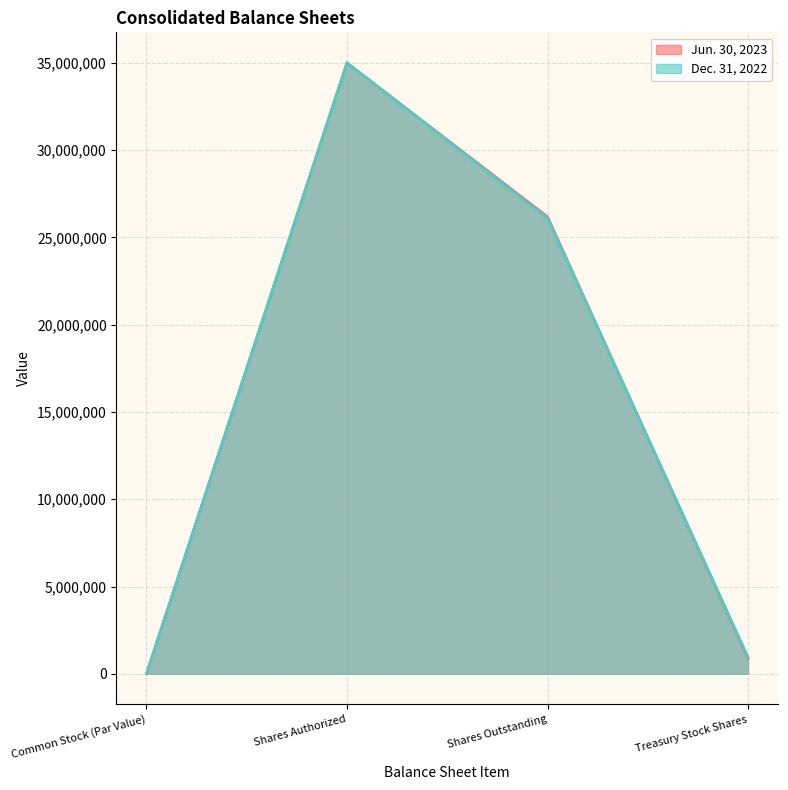

List the series in order of their peak value, highest first.

Jun. 30, 2023, Dec. 31, 2022